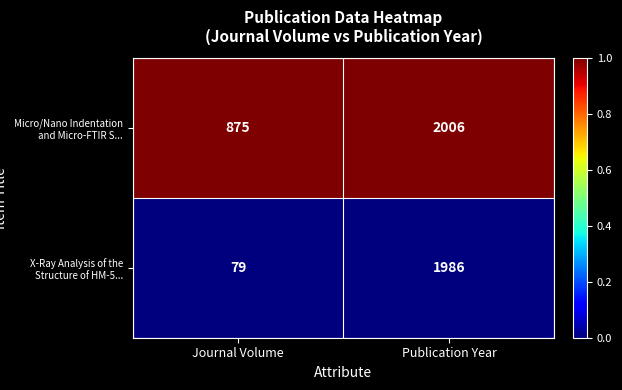

What value does the Micro/Nano Indentation and Micro-FTIR S... series have at Journal Volume, to the nearest 10?

880